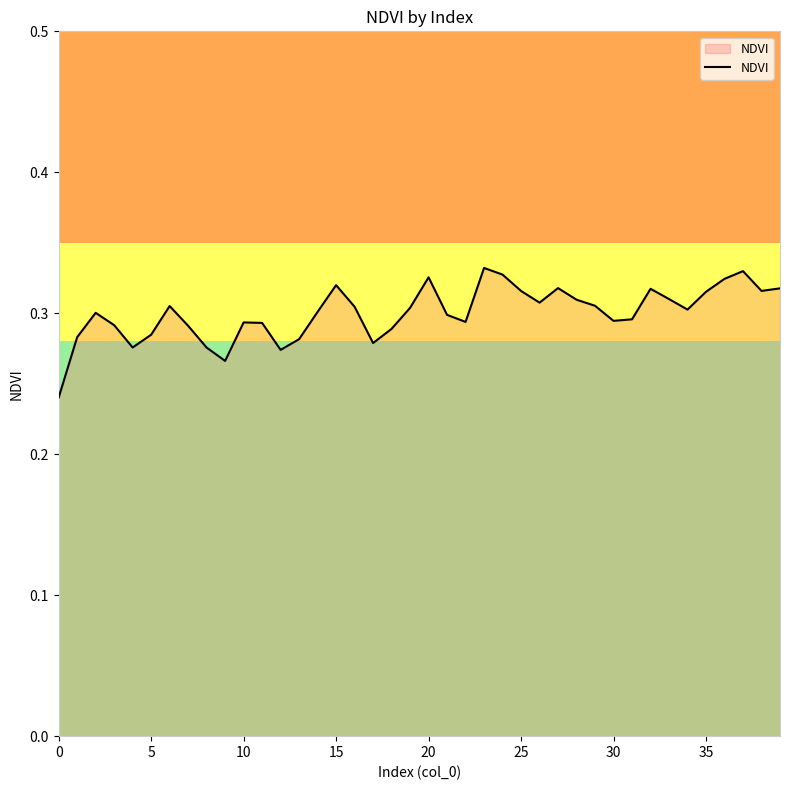

How many interior local peaks (higher than both neighbors) does the data have?

9